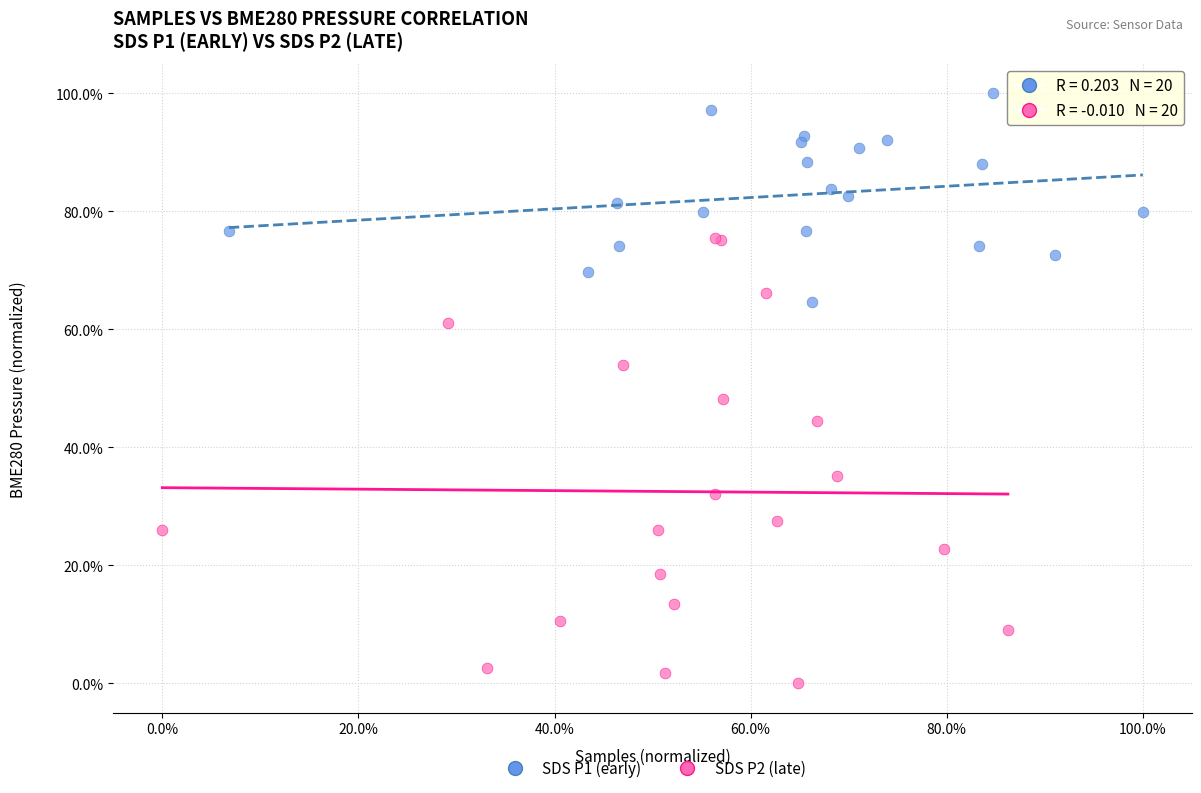

What are all the series names shown in the legend?

SDS P1 (early), SDS P2 (late)